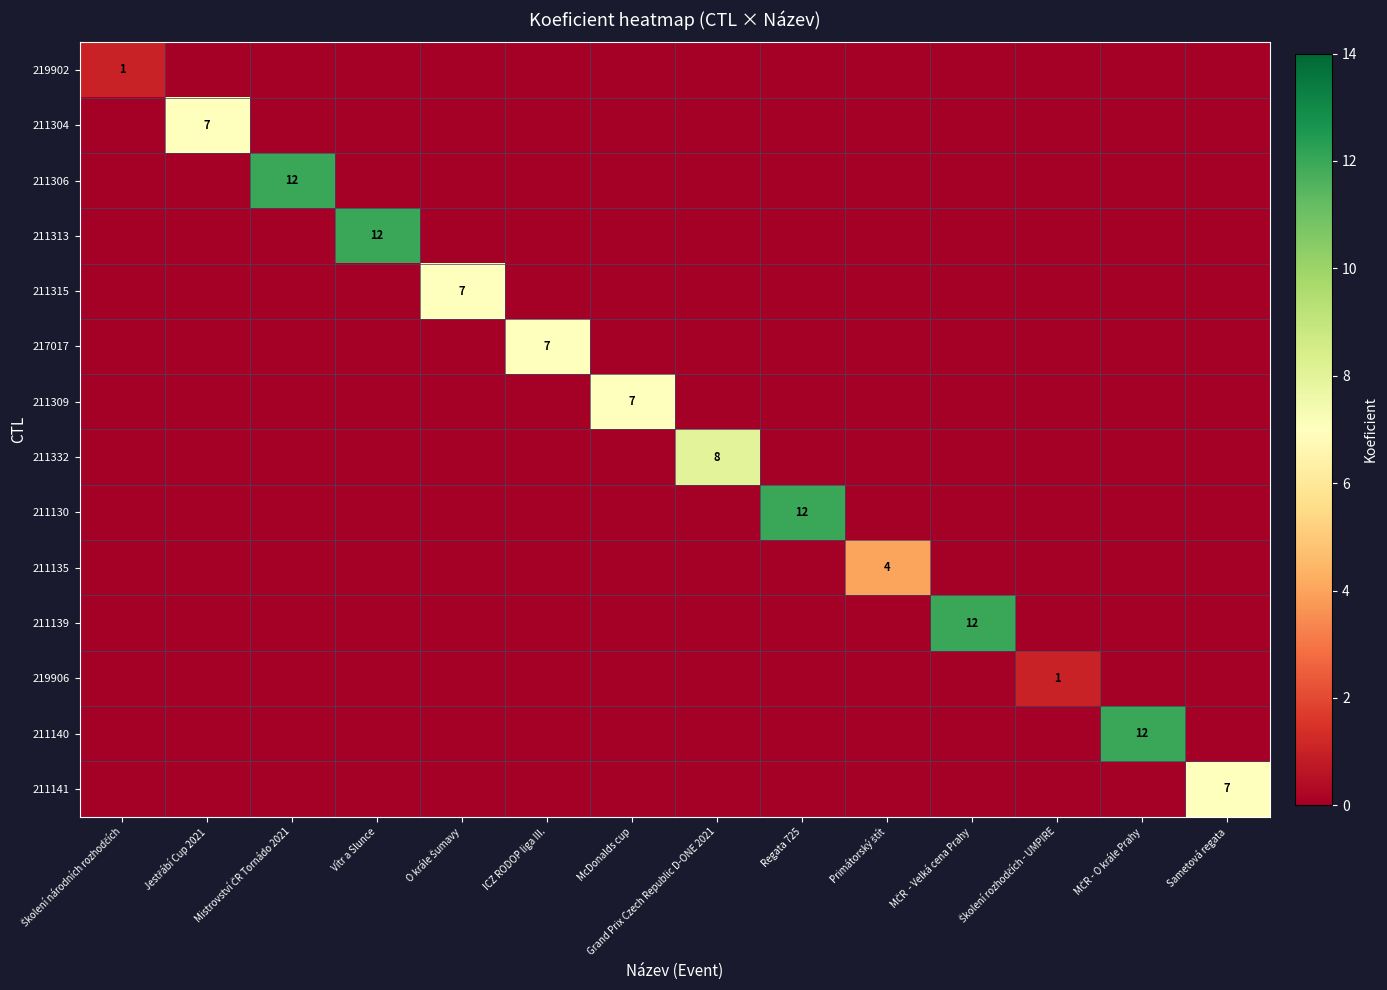

The value of 211309 at Grand Prix Czech Republic D-ONE 2021 is -3. True or false?

False